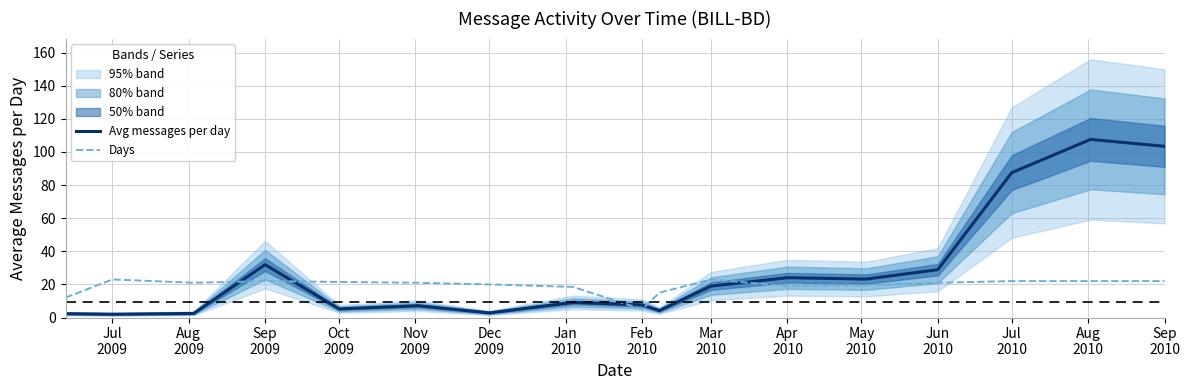

True or false: Avg messages per day and Days cross at least once.

True